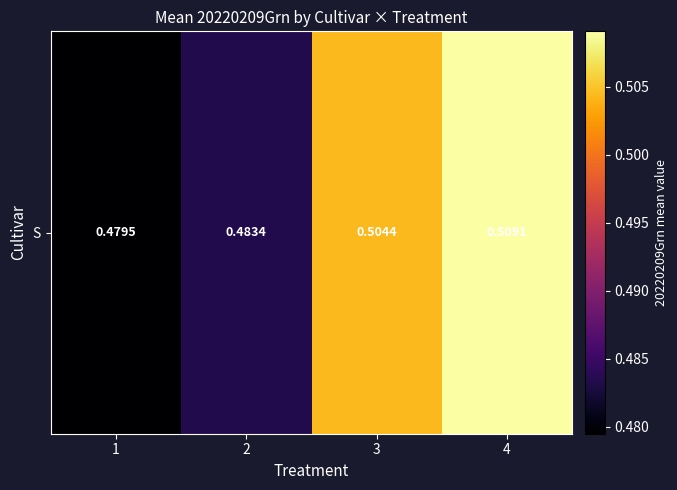

Count the values in the range 0 to 1.

4